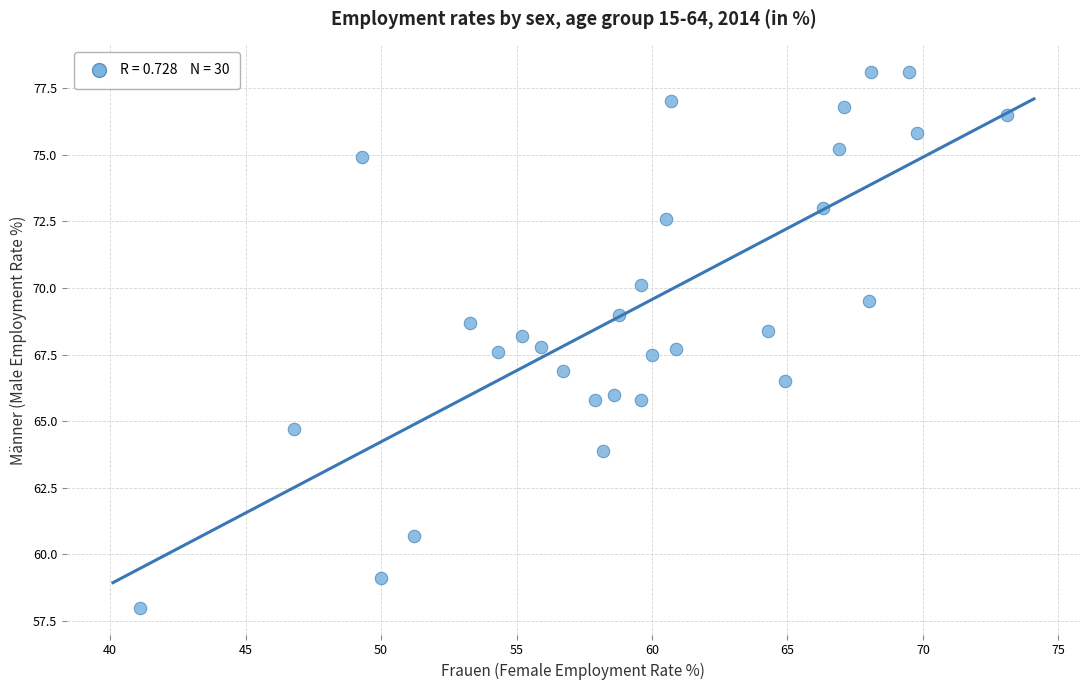

What is the range of Y values (max minus min)?

20.1